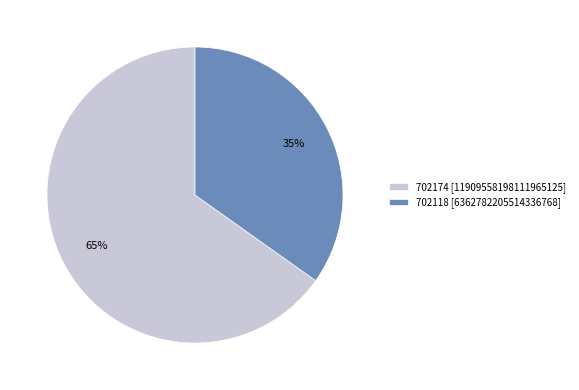

Which category has the biggest portion of the pie?

702174